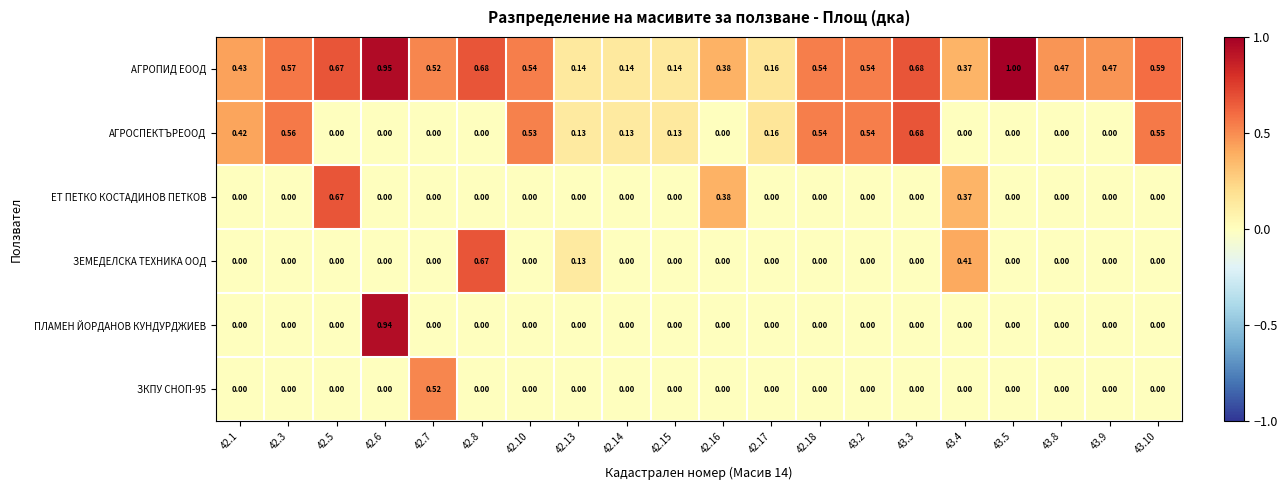

Which series has the largest range (max minus min)?

ПЛАМЕН ЙОРДАНОВ КУНДУРДЖИЕВ